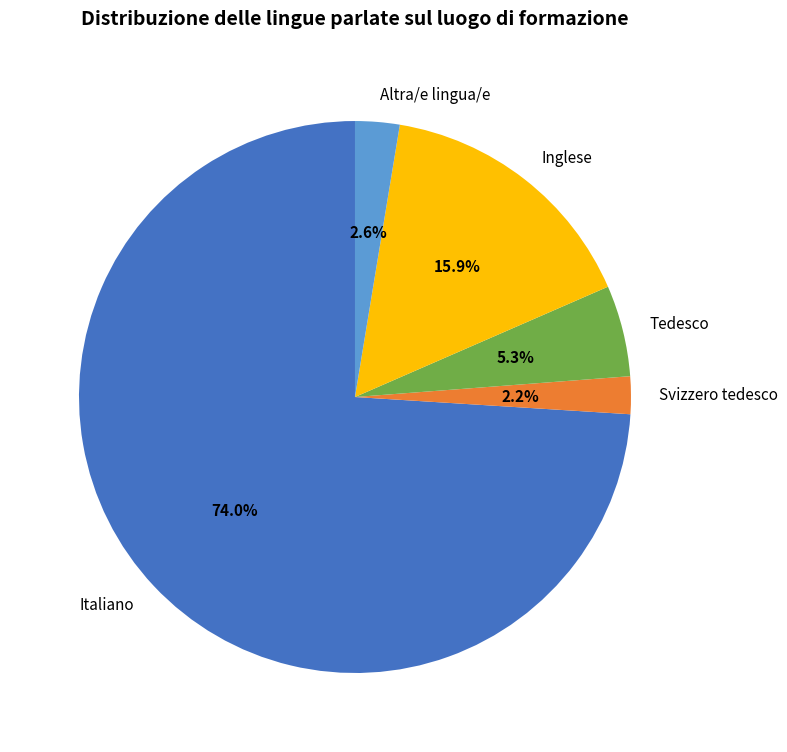

Is the sum of Svizzero tedesco and Italiano greater than half?

Yes